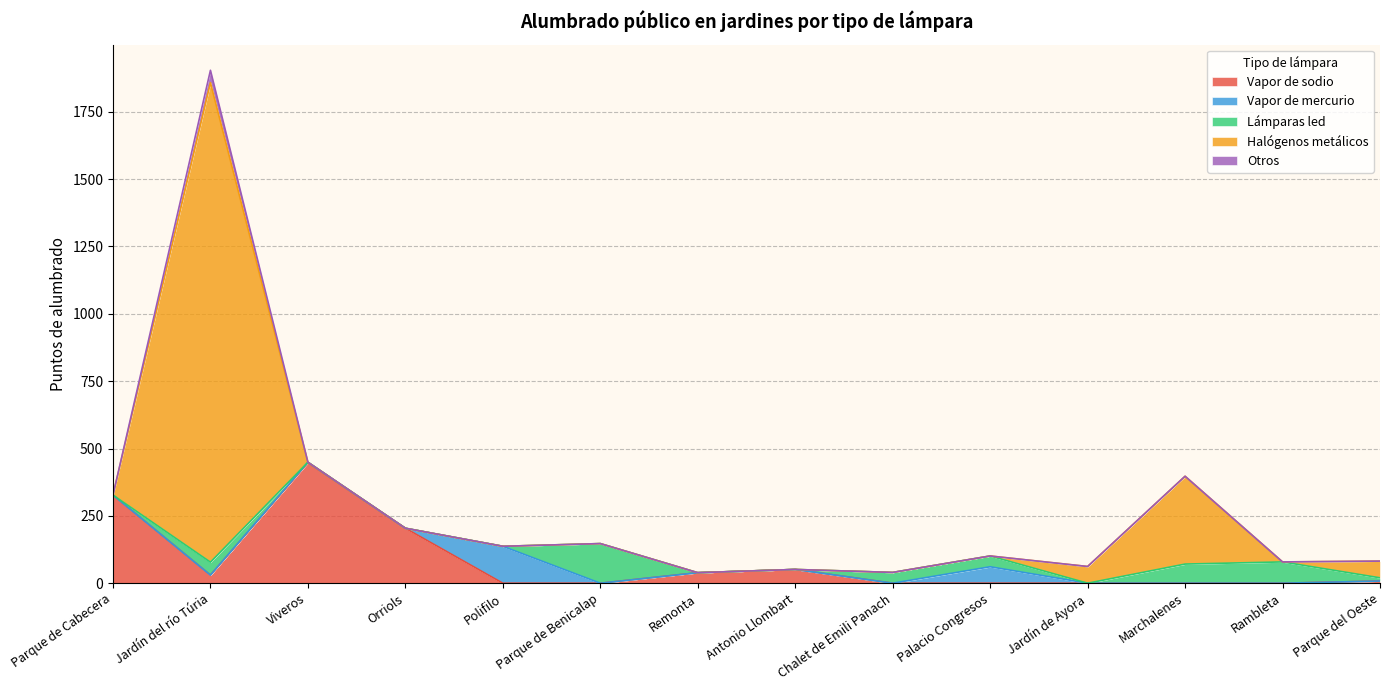

Read the Lámparas led value at Parque de Benicalap, to the nearest 10.

150